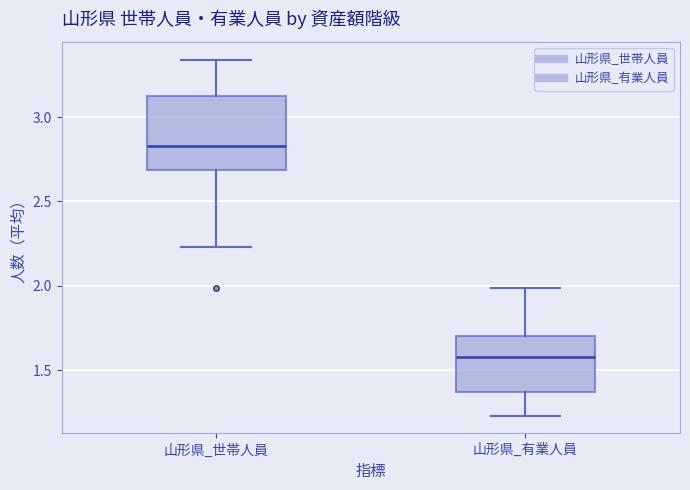

Reading left to right, transcribe this box plot: for each box, give where its median line is, the range the box spans, and where its two whiskers end, as read against the y-axis. The values are not printed on the chart, so give them approximately, as read against the axis.

山形県_世帯人員: median 2.85, box 2.70 to 3.15, whiskers 2.25 to 3.35
山形県_有業人員: median 1.60, box 1.35 to 1.70, whiskers 1.25 to 2.00